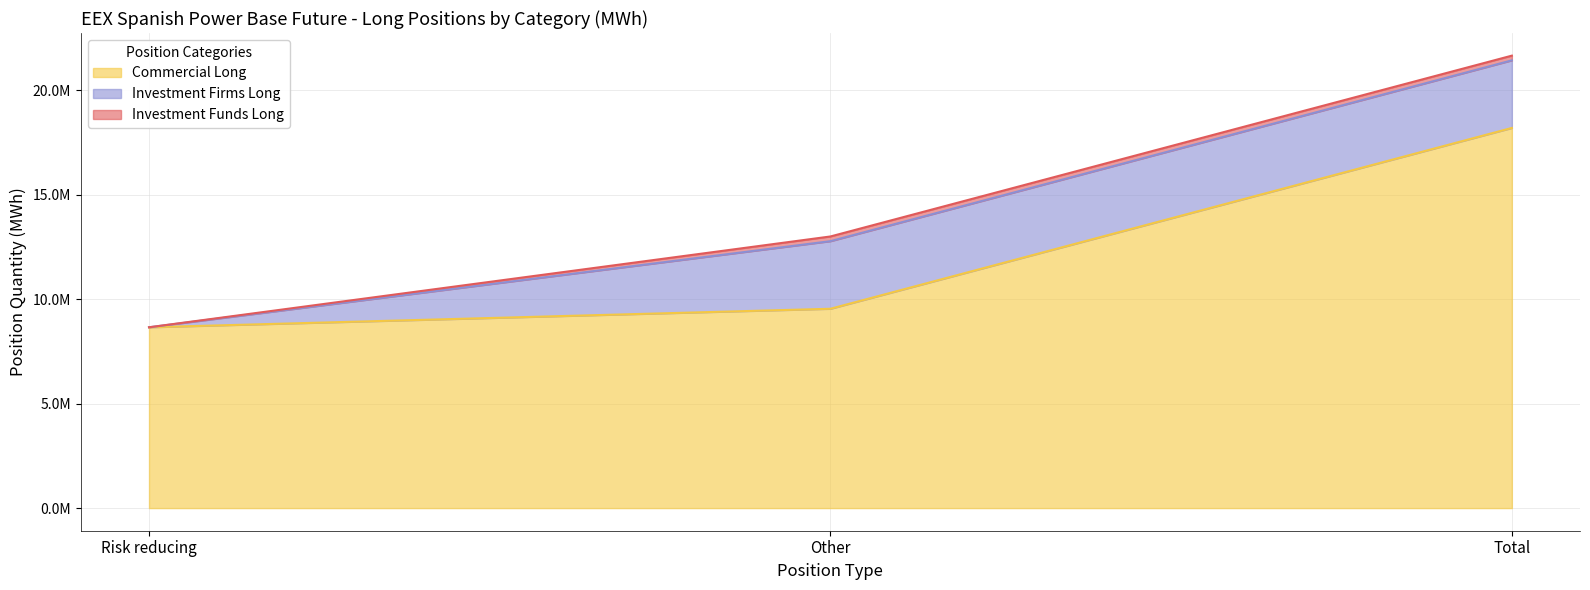

Rank the series at Other from highest to lowest value.

Commercial Long, Investment Firms Long, Investment Funds Long